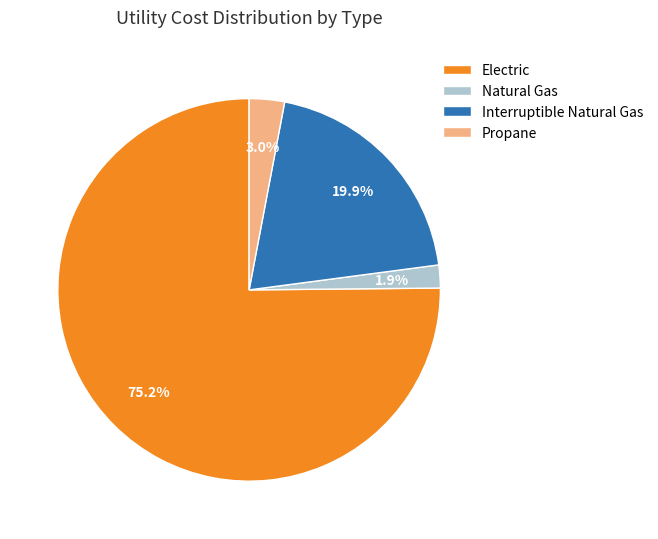

Which slice represents more than half of the pie?

Electric